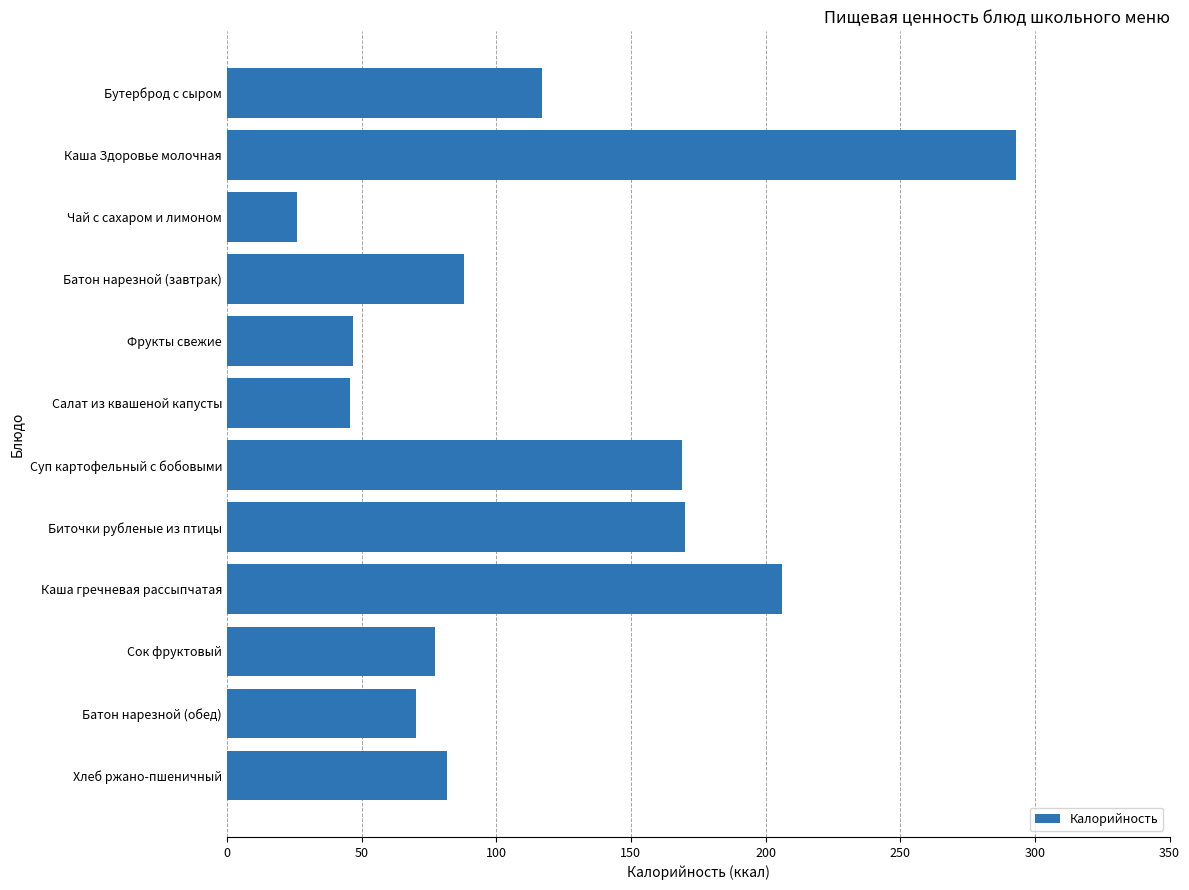

What is the difference between the values at Каша гречневая рассыпчатая and Сок фруктовый?

128.6